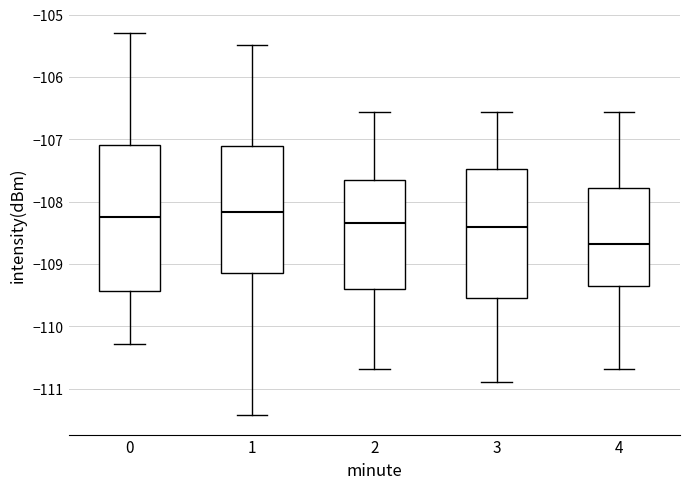

Reading left to right, read every box against the y-axis: the position of its median line, the range the box covers, and the ends of its whiskers. The values are not printed on the chart, so give them approximately, as read against the axis.

0: median -108.2, box -109.4 to -107.1, whiskers -110.3 to -105.3
1: median -108.2, box -109.1 to -107.1, whiskers -111.4 to -105.5
2: median -108.3, box -109.4 to -107.7, whiskers -110.7 to -106.6
3: median -108.4, box -109.5 to -107.5, whiskers -110.9 to -106.6
4: median -108.7, box -109.3 to -107.8, whiskers -110.7 to -106.6